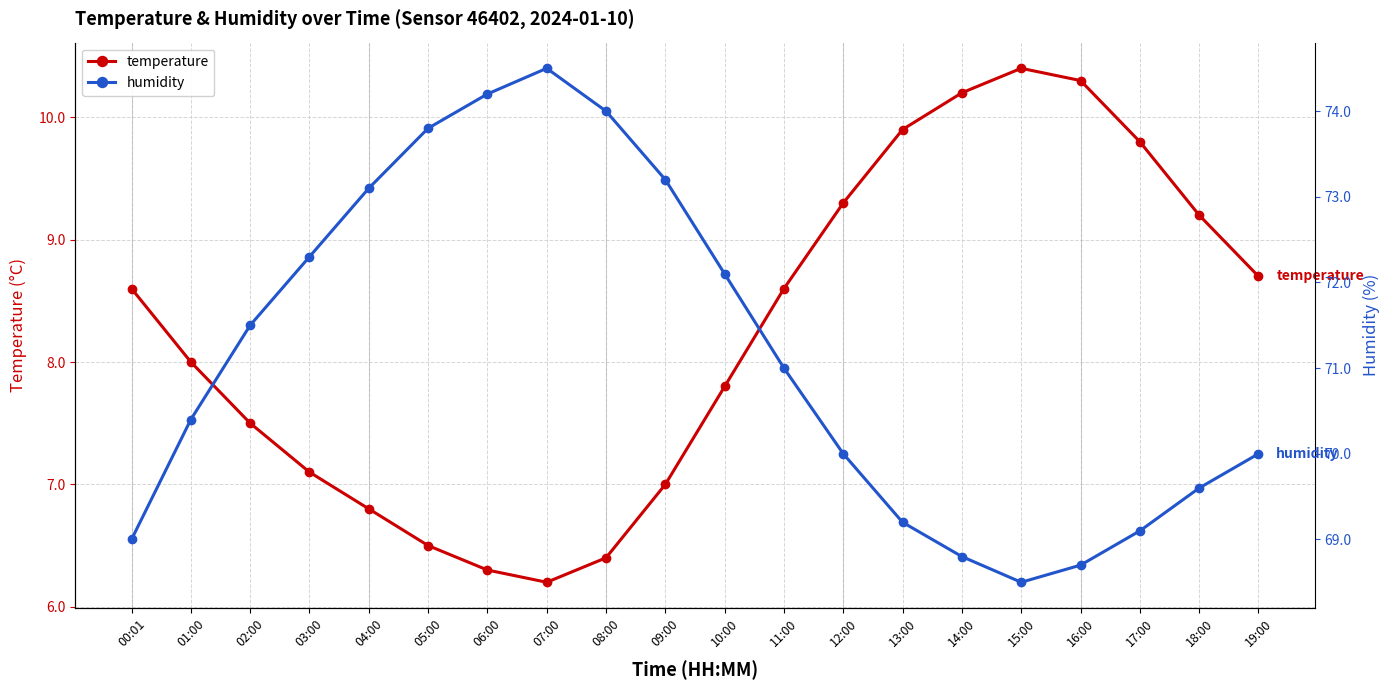

True or false: temperature and humidity intersect in this chart.

False